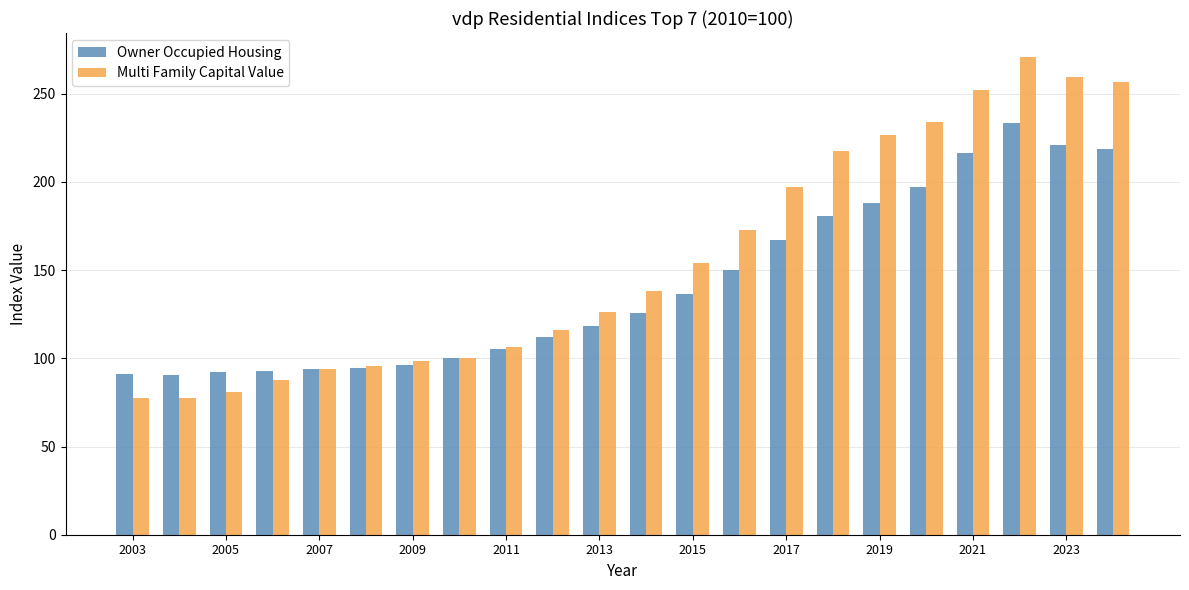

Which series has the largest range (max minus min)?

Multi Family Capital Value